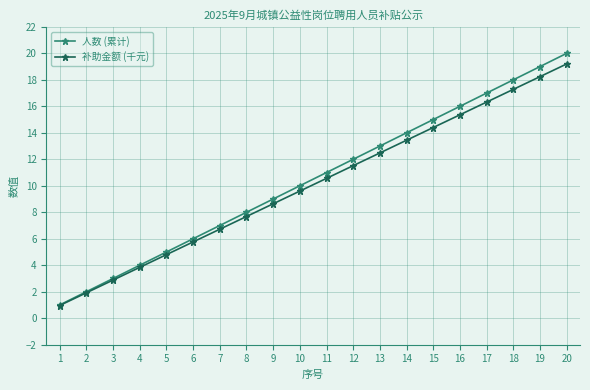

True or false: 人数 (累计) has more than 0 points higher than both neighbors.

False